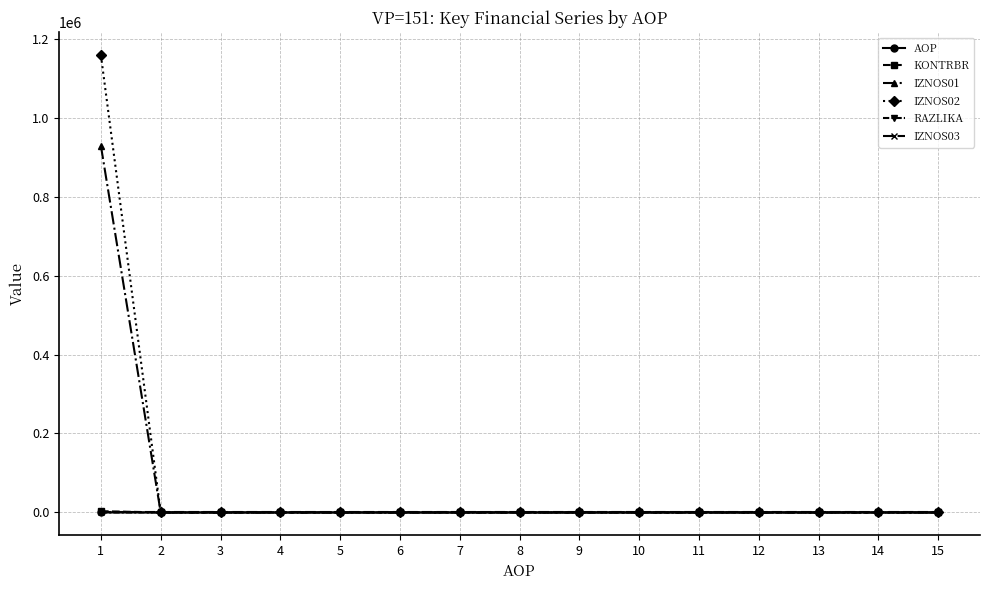

Which series has the widest spread of values?

IZNOS02